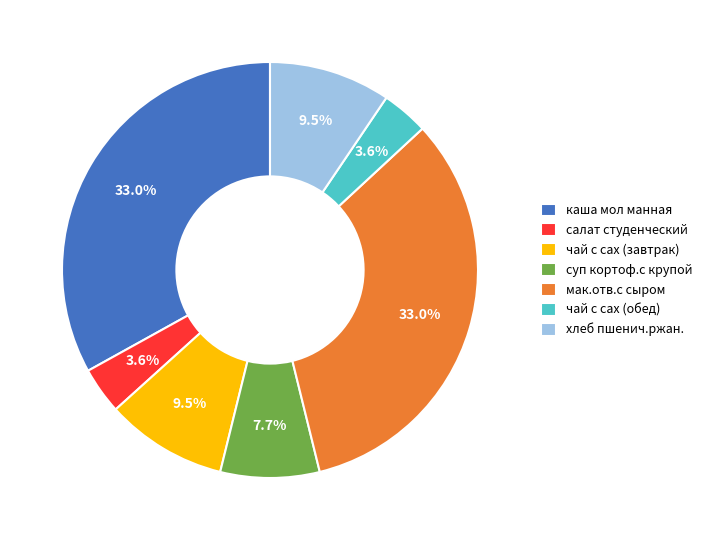

To the nearest percent, what is the combined percentage of салат студенческий and чай с сах (завтрак)?

13%